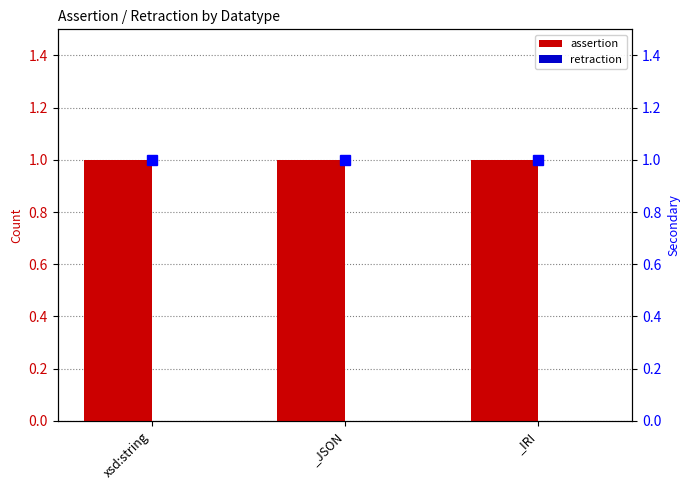

What position from the left is _IRI?

3